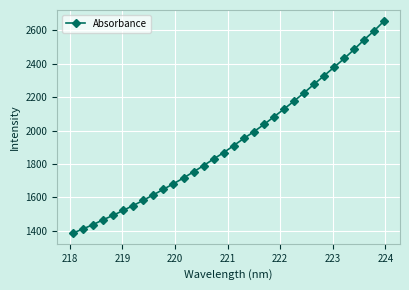

What is the difference between the maximum and second lowest values?

1247.6